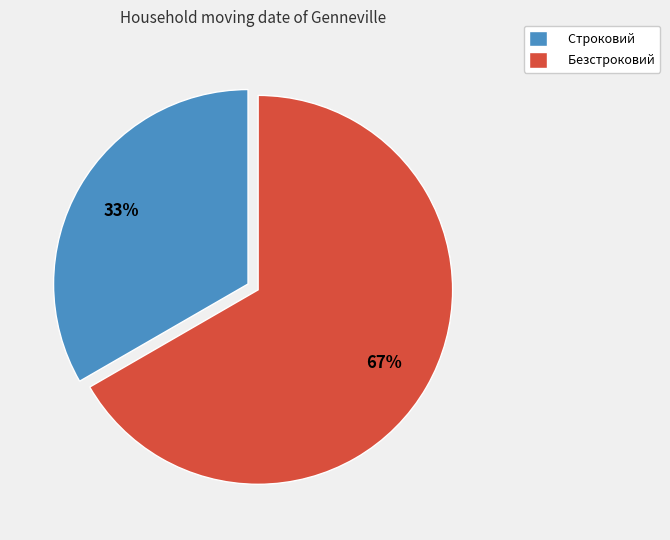

To the nearest percent, what is the combined percentage of Строковий and Безстроковий?

100%